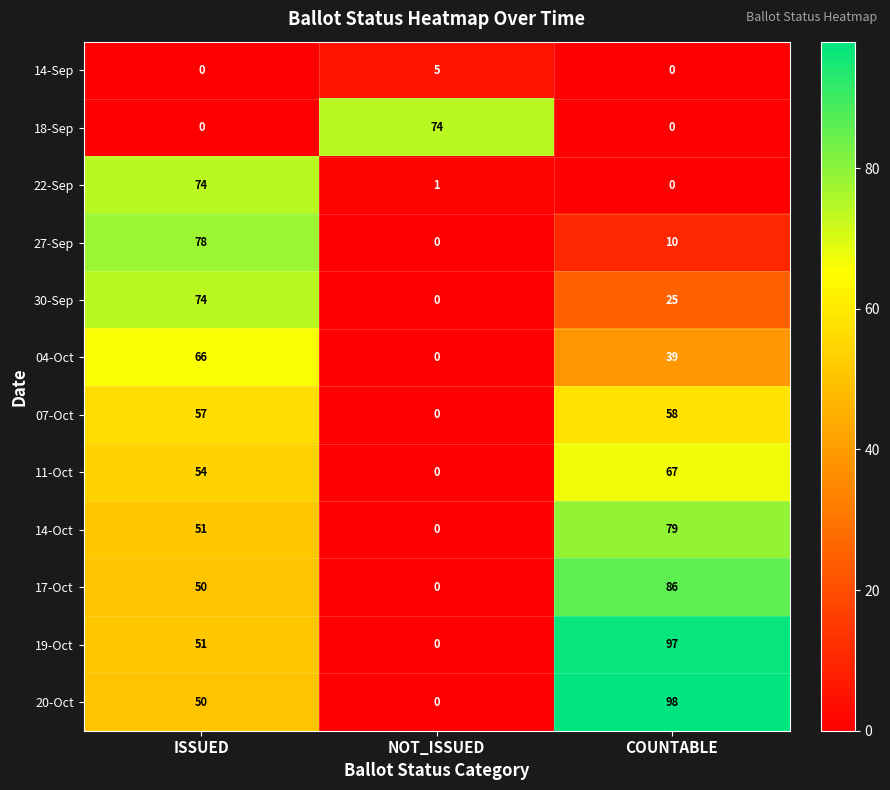

True or false: 14-Oct has a value of 0 at NOT_ISSUED.

True